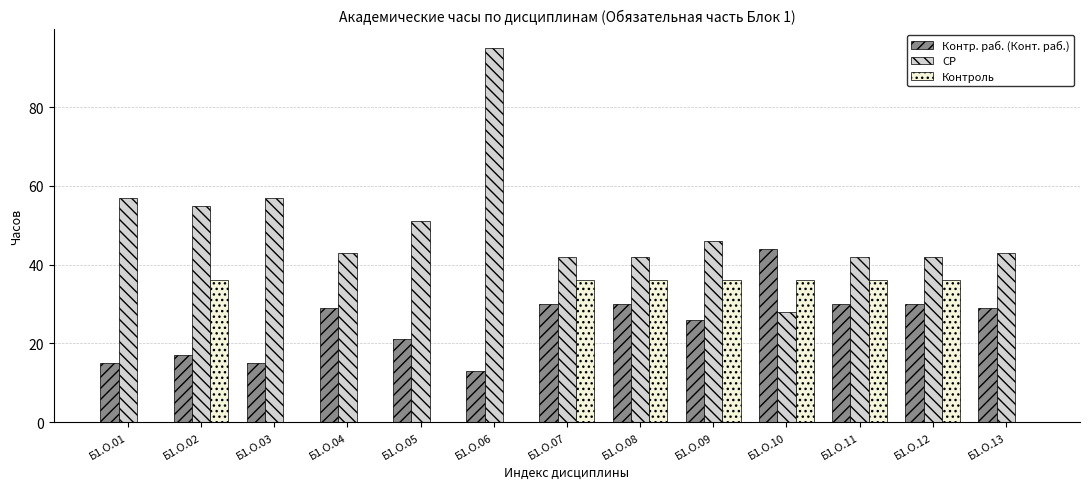

Reading right to left, transcribe all the data shown in this chart.

Контр. раб. (Конт. раб.): 29	30	30	44	26	30	30	13	21	29	15	17	15
СР: 43	42	42	28	46	42	42	95	51	43	57	55	57
Контроль: 0	36	36	36	36	36	36	0	0	0	0	36	0